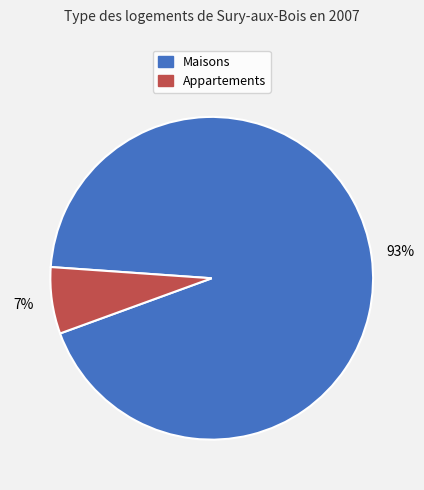

How many segments does this pie chart have?

2